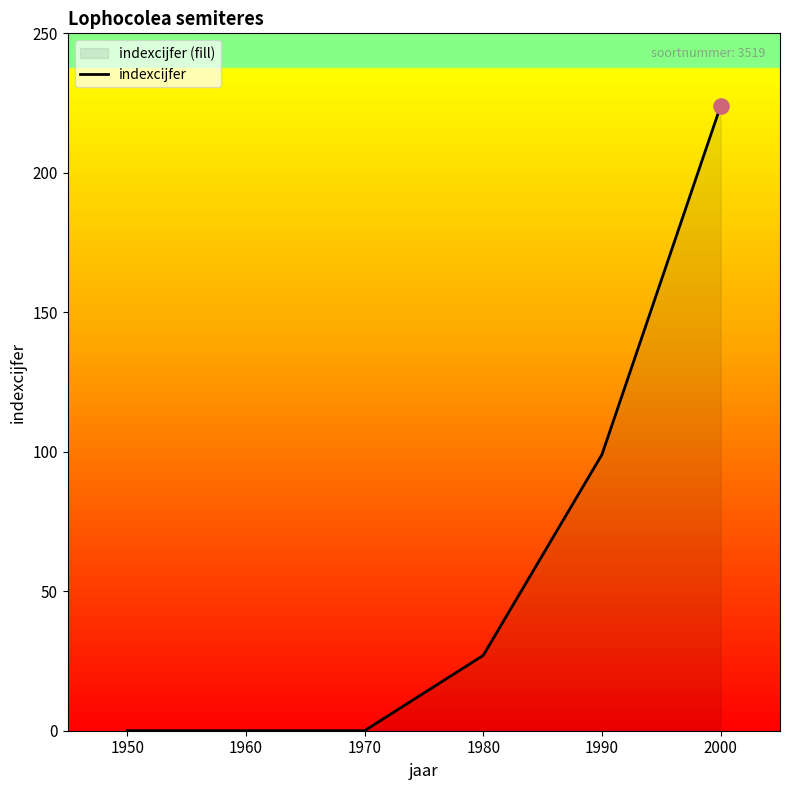

Between 1960 and 1990, which is larger?

1990